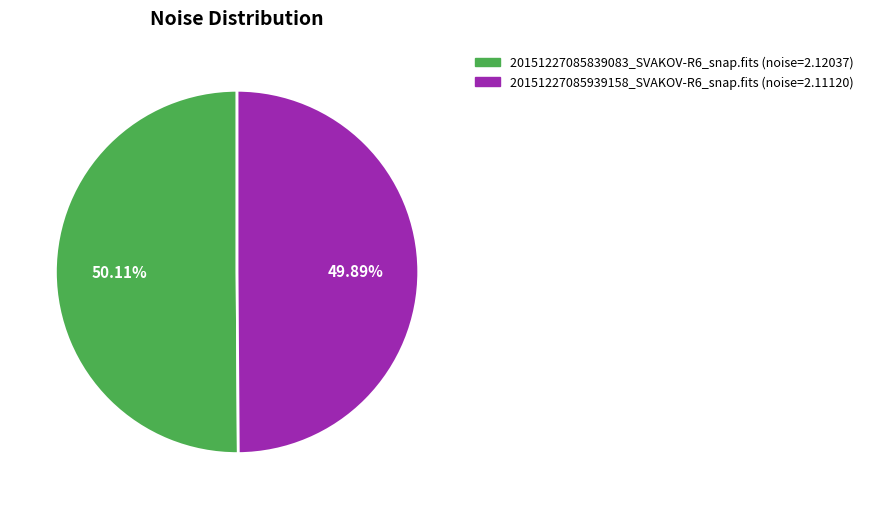

Approximately how many times larger is the value at 20151227085839083_SVAKOV-R6_snap.fits (noise=2.12037) compared to 20151227085939158_SVAKOV-R6_snap.fits (noise=2.11120)?

1.0